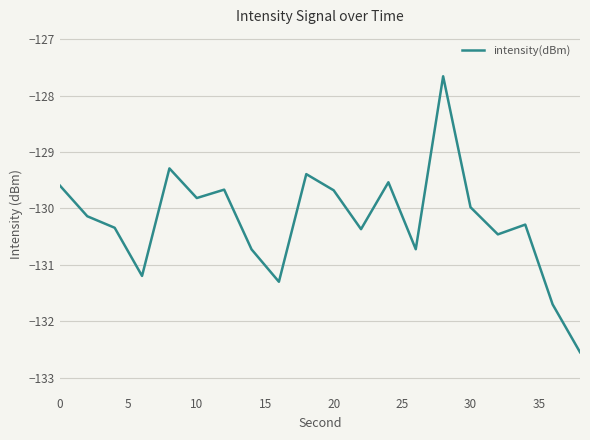

What is the greatest value displayed?

-127.7